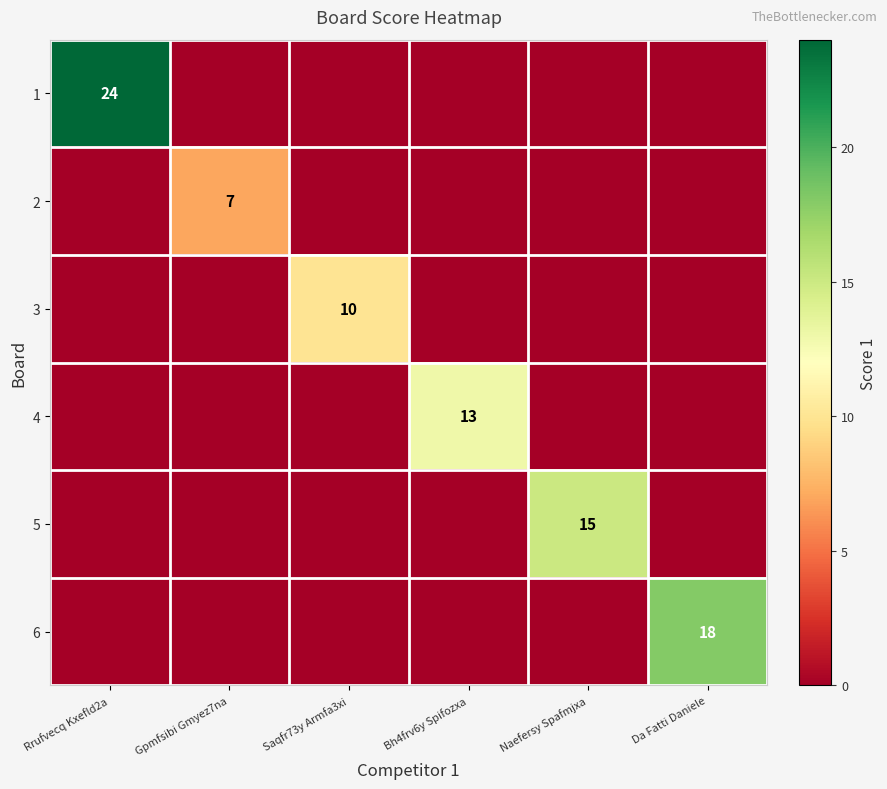

True or false: 4 has a value of 13 at Bh4frv6y Spifozxa.

True